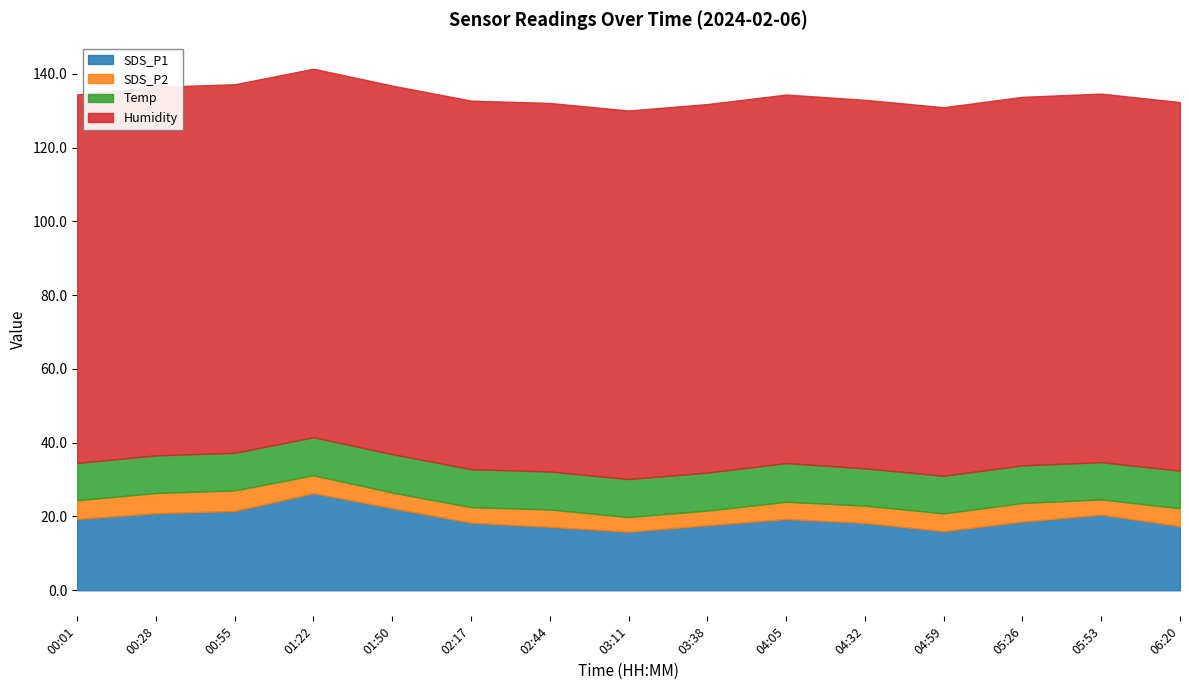

List the series in order of their peak value, highest first.

Humidity, SDS_P1, Temp, SDS_P2